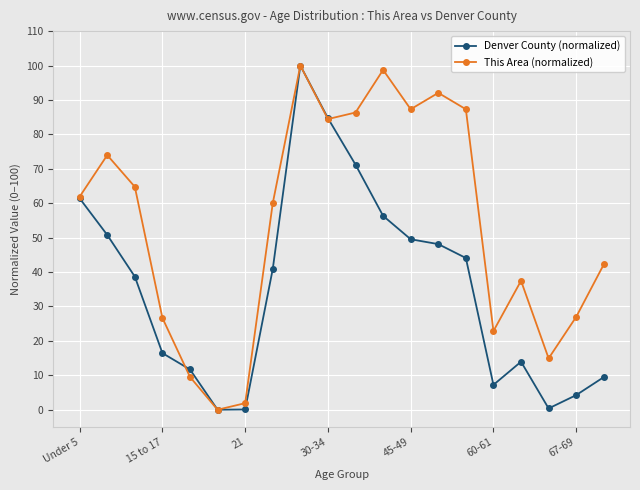

What is the value of the This Area (normalized) point at the 10th from the left?

84.4